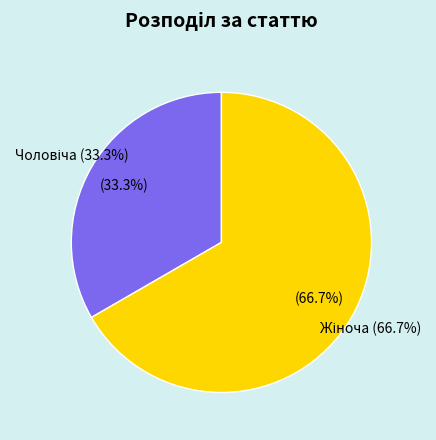

How much of the chart is everything except Жіноча?

33.3%